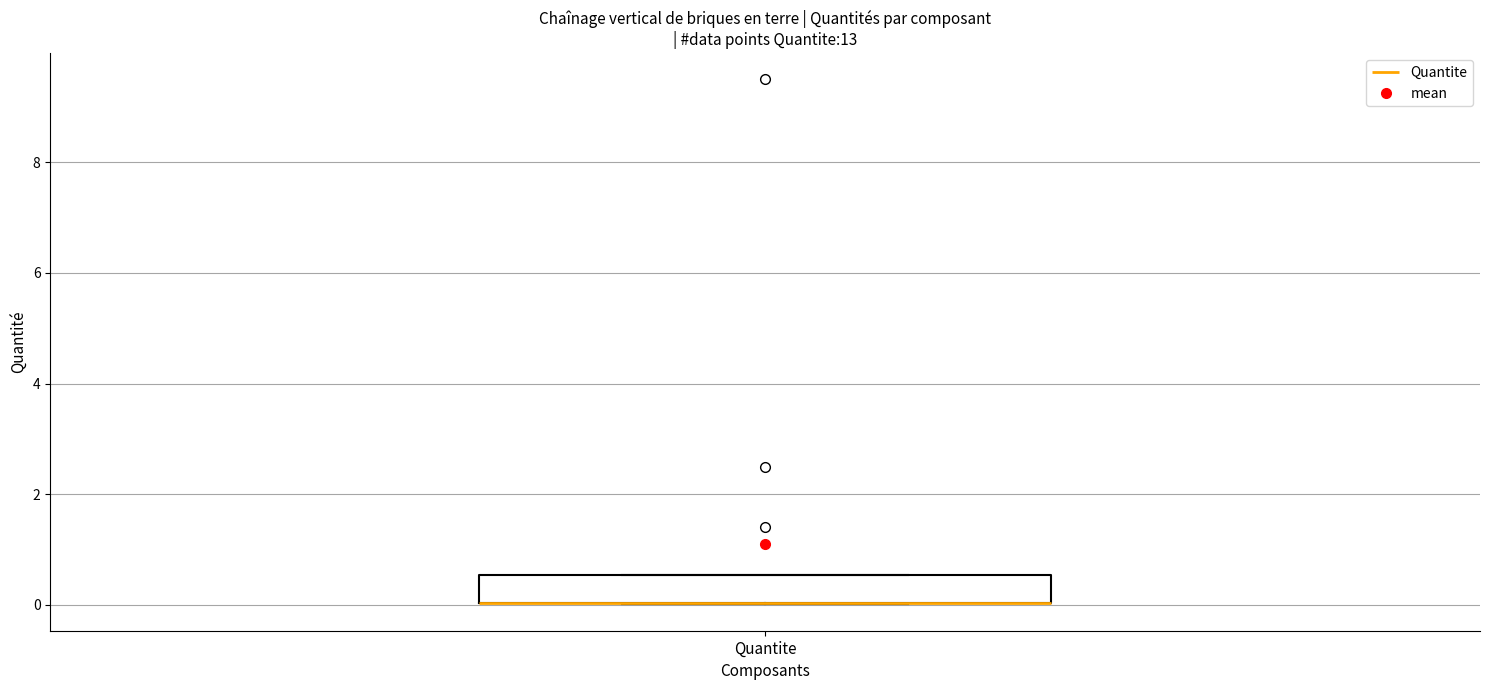

Transcribe this box plot: give where the median line is, the range the box spans, and where the two whiskers end, as read against the y-axis. The values are not printed on the chart, so give them approximately, as read against the axis.

median 0.0 (drawn on the box's lower edge), box 0.0 to 0.6, whiskers 0.0 to 0.6